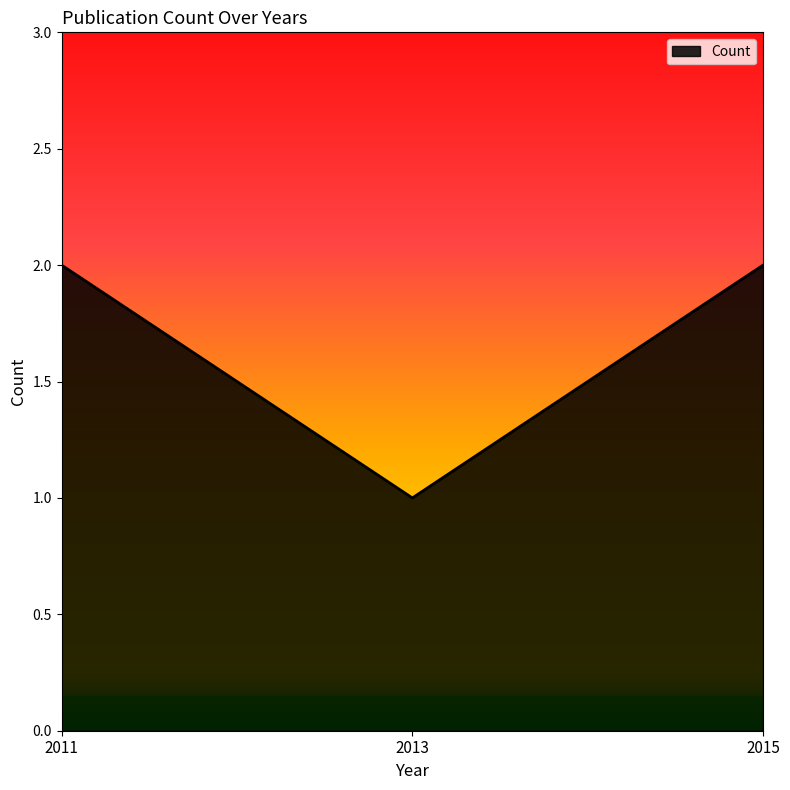

Between 2013 and 2015, which is larger?

2015